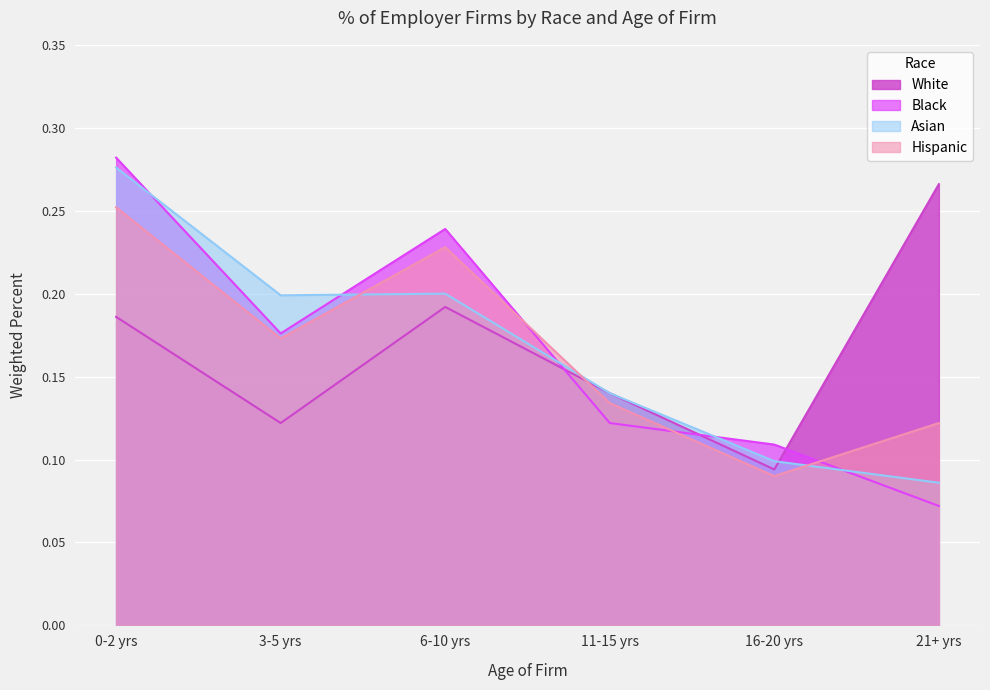

Which series has the largest range (max minus min)?

Black